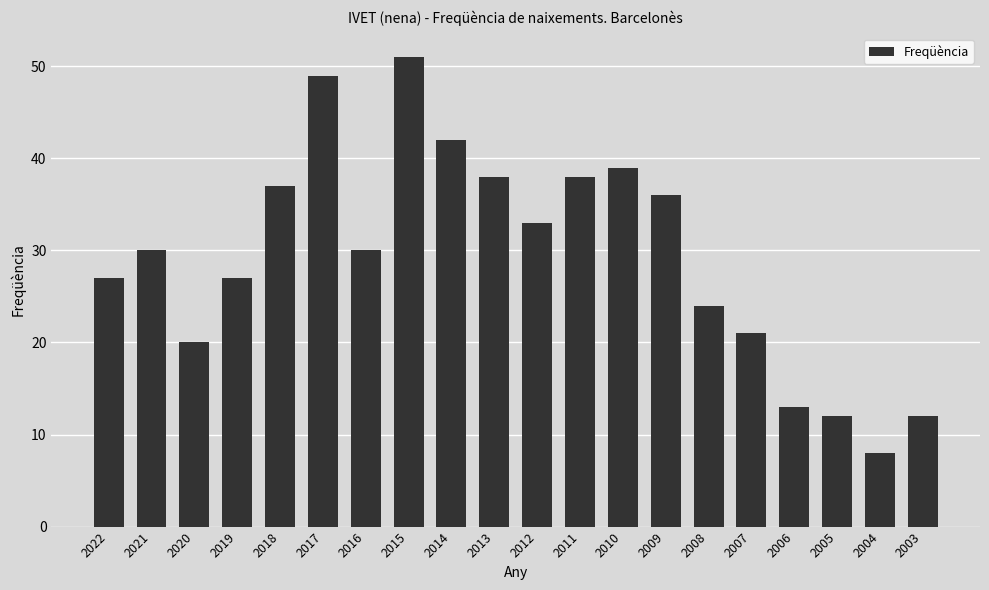

What is the value of the 2nd bar from the left?

30